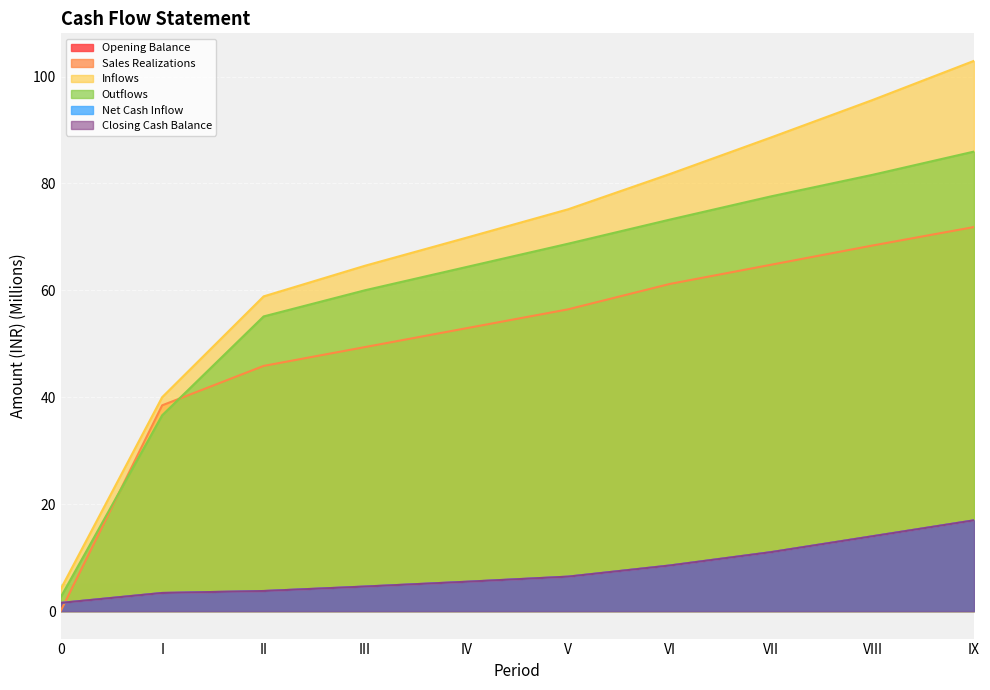

How many data points does each series have?

10